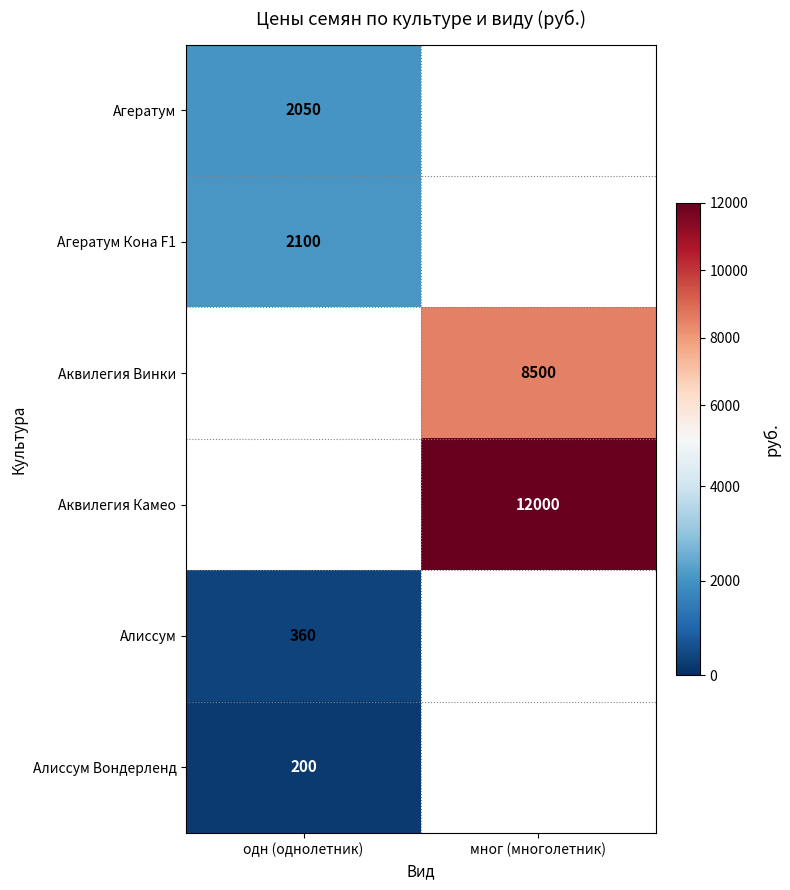

True or false: Аквилегия Винки has a value of 3400.7 at мног (многолетник).

False